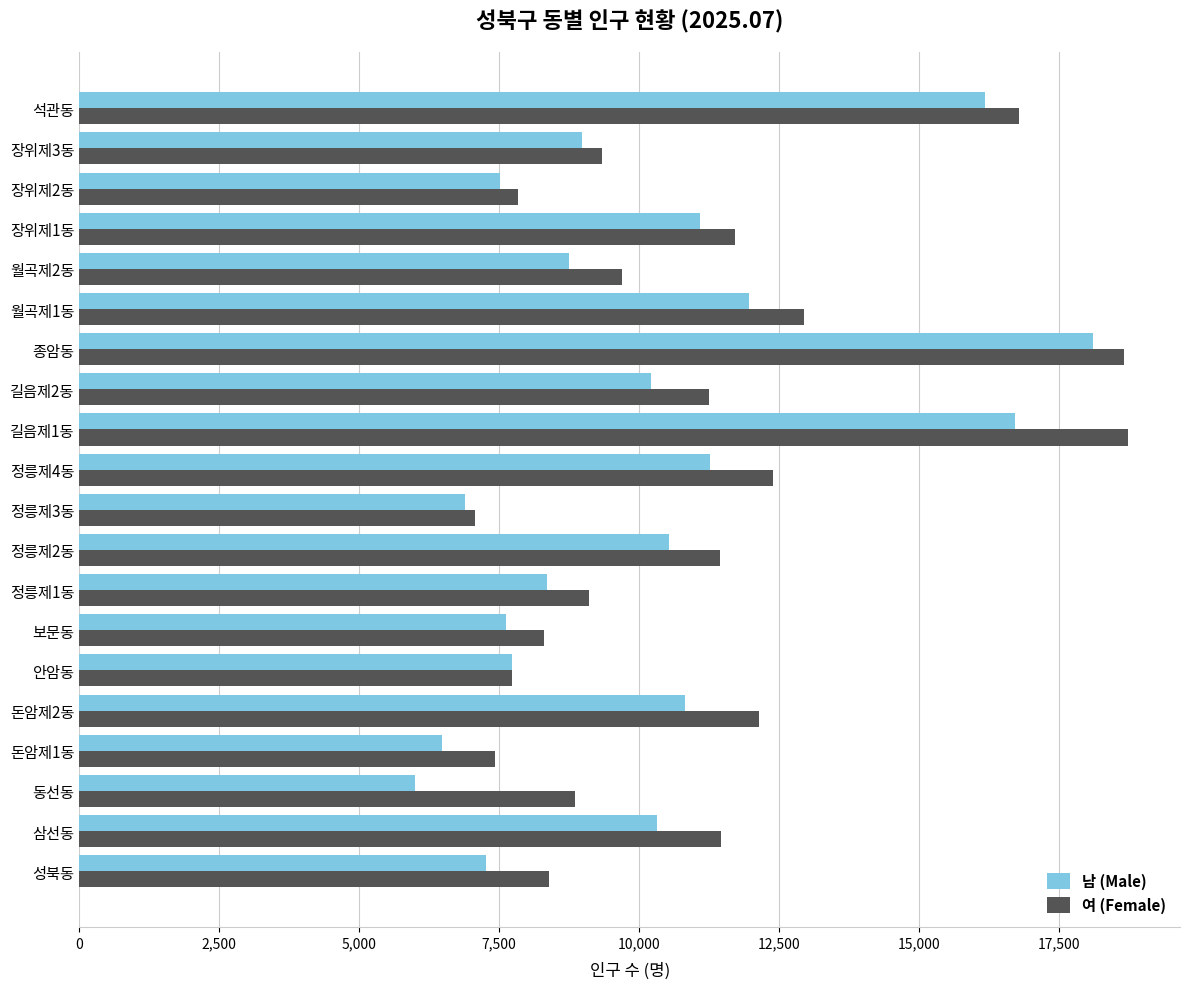

What is the spread (max minus min) of values at 정릉제1동?

754